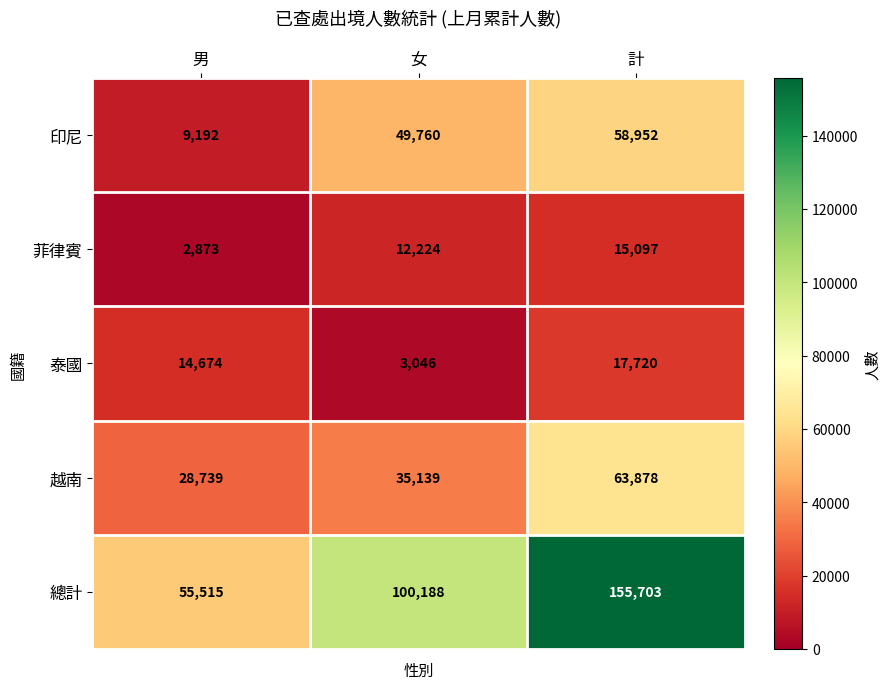

Is it true that 泰國 equals 9708 at 男?

False